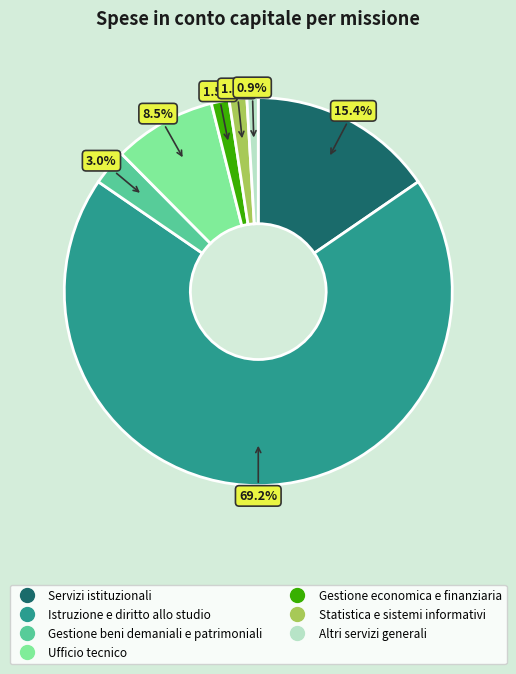

Approximately how many times larger is the value at Altri servizi generali compared to Servizi istituzionali?

0.1